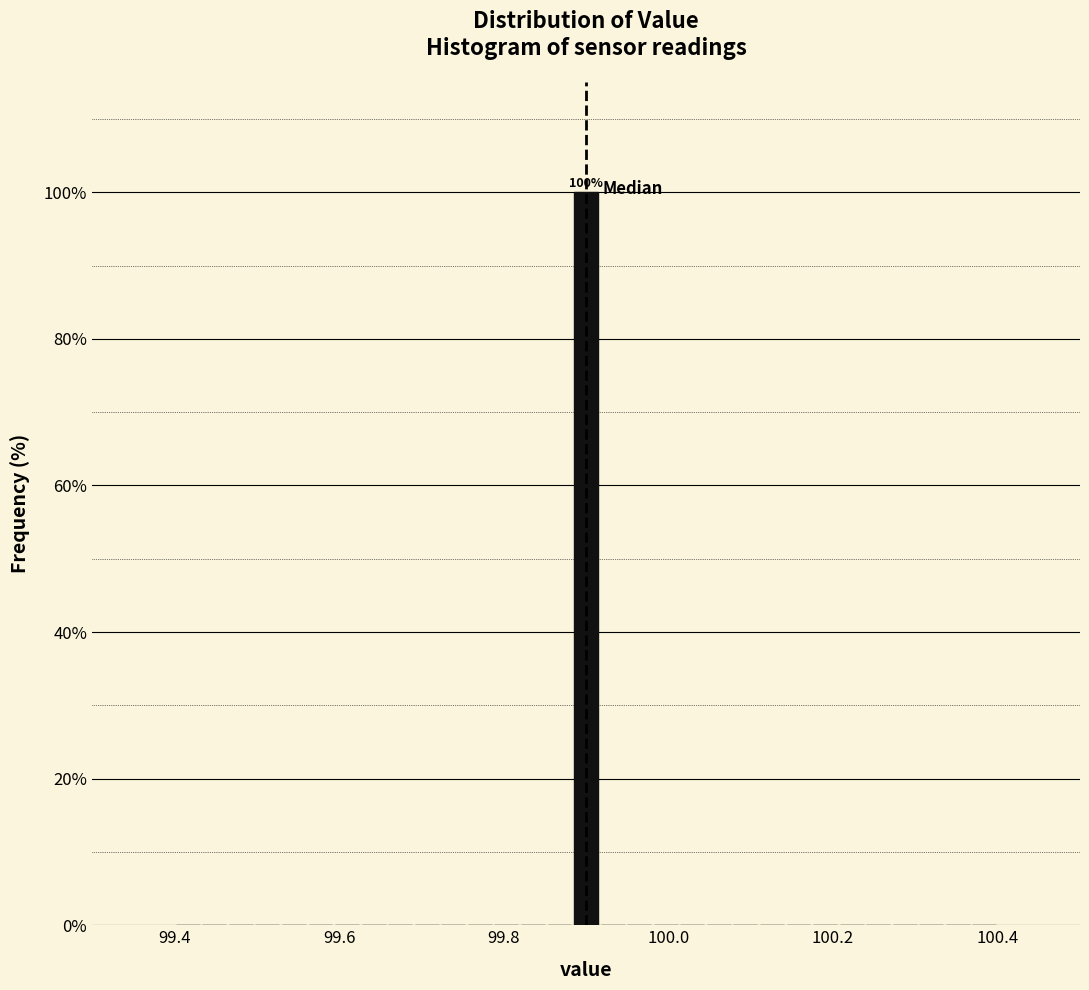

Read against the x-axis, roughly where is the centre of the tallest bar?

99.90